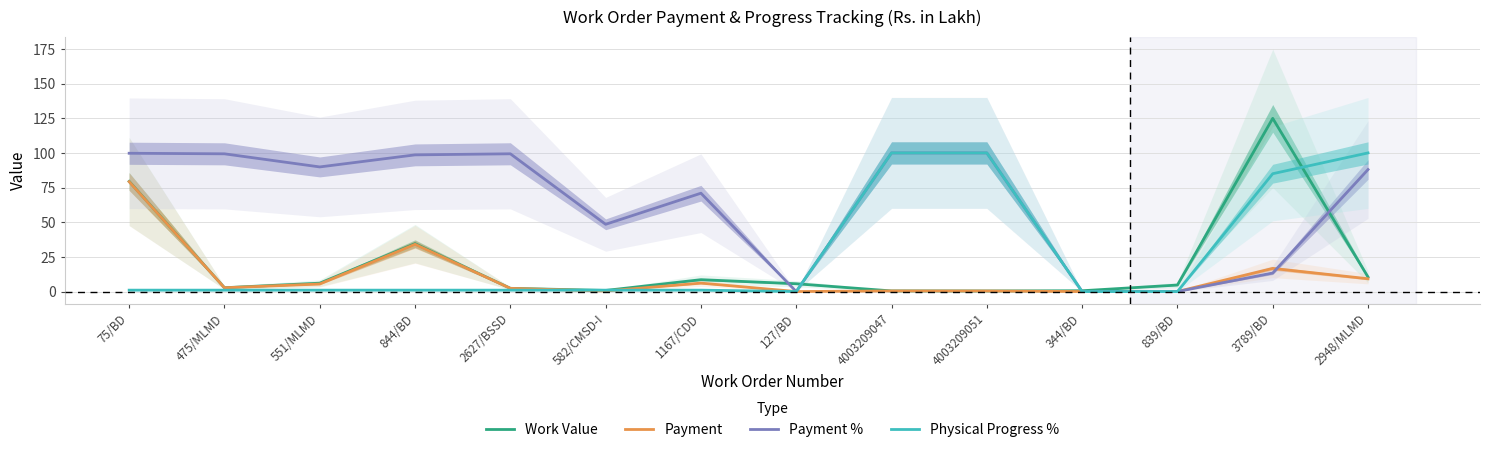

Reading left to right, what are all the values shown in this chart?

Work Value: 79.5	2.8	6.0	34.6	2.3	0.8	8.6	5.6	0.4	0.4	0.6	4.7	124.9	10.5
Payment: 79.2	2.7	5.4	34.1	2.3	0.4	6.1	0.0	0.4	0.4	0.0	0.0	16.7	9.2
Payment %: 99.8	99.3	89.9	98.6	99.4	48.5	70.9	0.0	100.0	100.0	0.0	0.0	13.4	88.0
Physical Progress %: 1.0	1.0	1.0	1.0	1.0	1.0	1.0	0.0	100.0	100.0	0.0	0.0	85.0	100.0